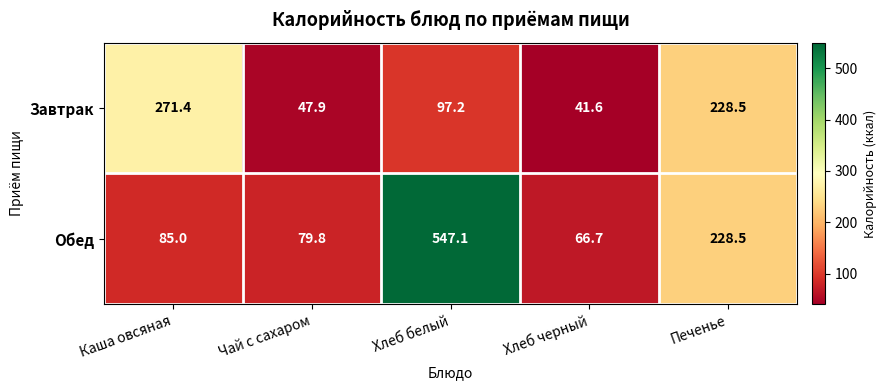

Reading left to right, what are all the values shown in this chart?

Завтрак: 271.4	47.9	97.2	41.6	228.5
Обед: 85.0	79.8	547.1	66.7	228.5